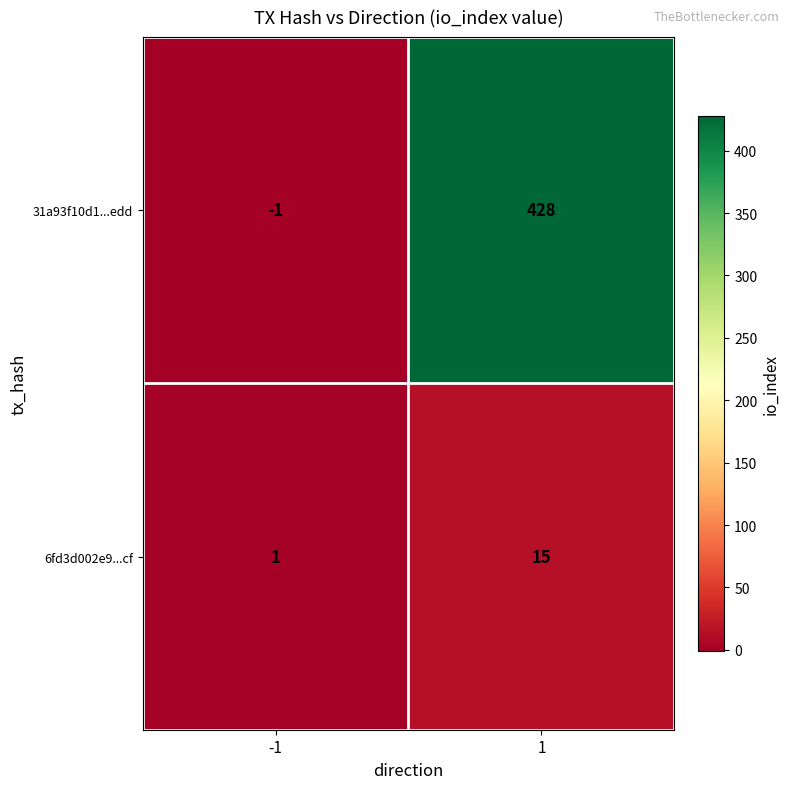

At how many categories does at least one series exceed 286?

1